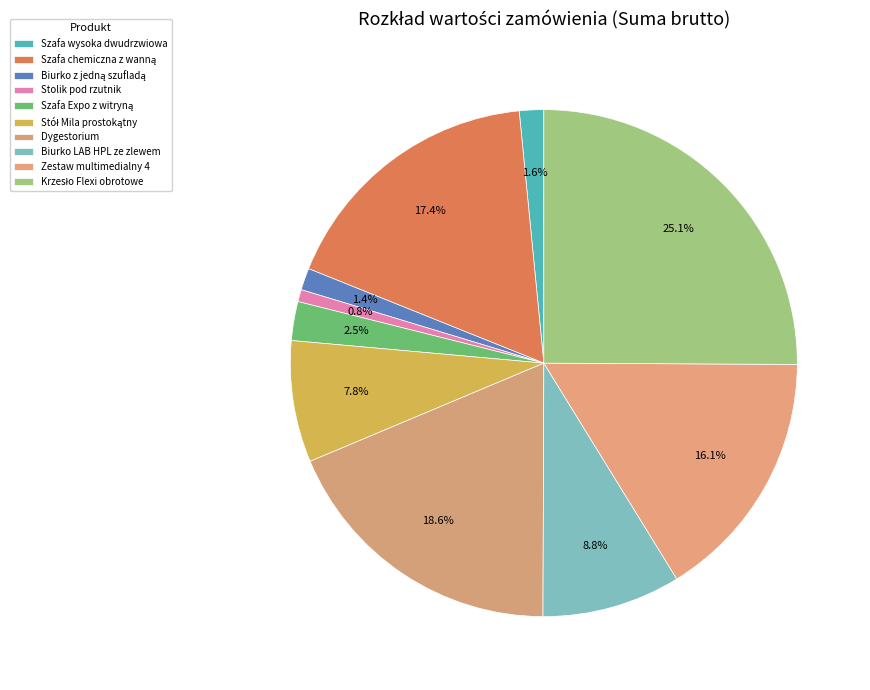

What is the total percentage of Dygestorium and Stolik pod rzutnik?

19.4%